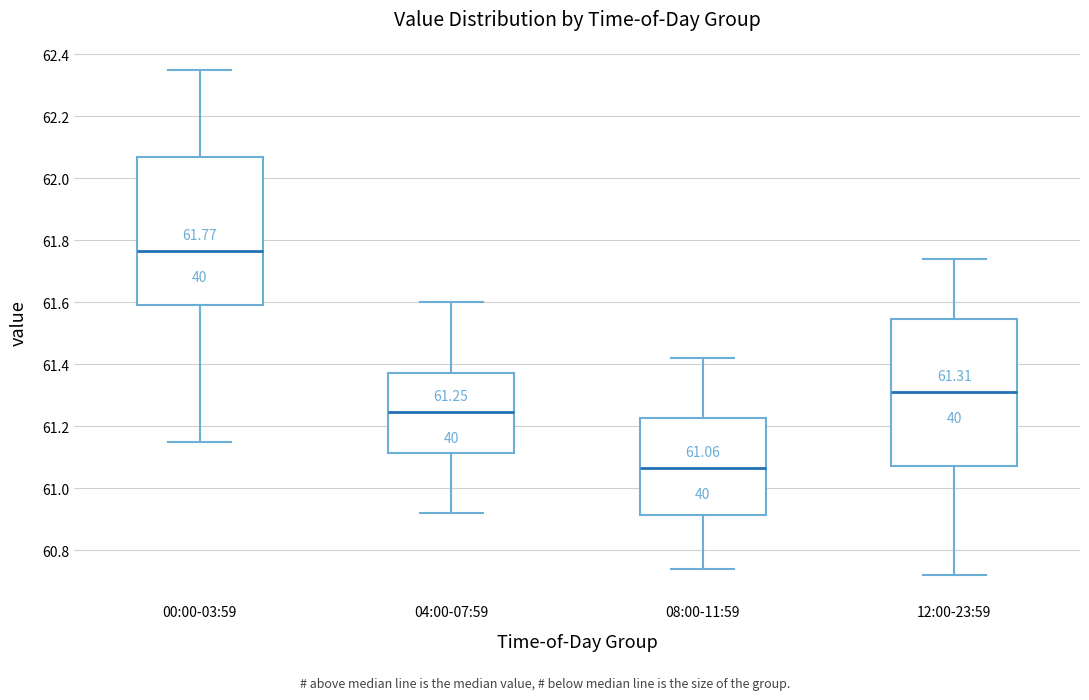

Which box's median line is the highest?

00:00-03:59